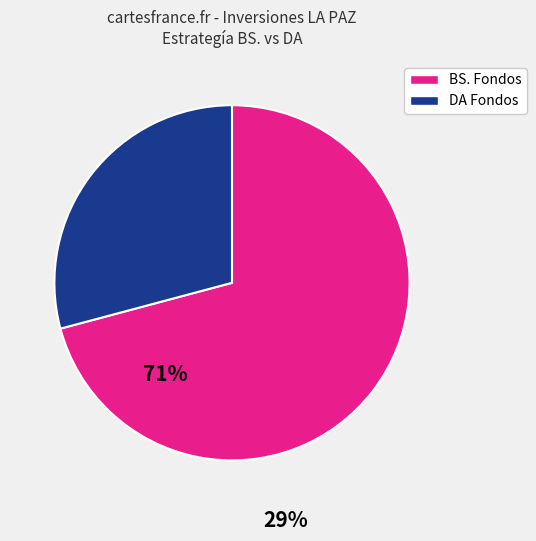

Is there any slice that represents more than half of the pie?

Yes